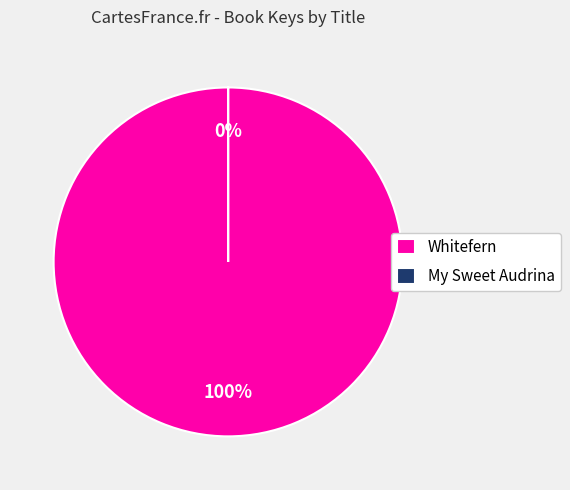

To the nearest percent, what percentage of the pie is Whitefern?

100%